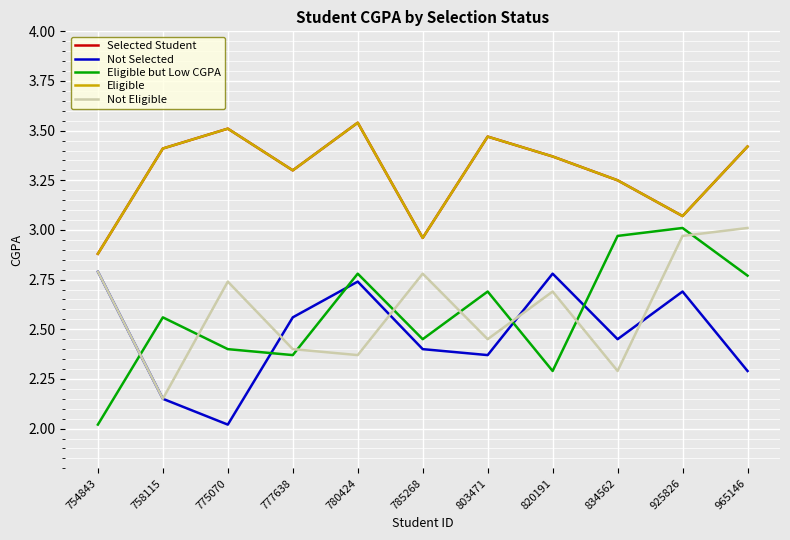

What is the difference between the maximum and minimum values in the Selected Student series?

0.7